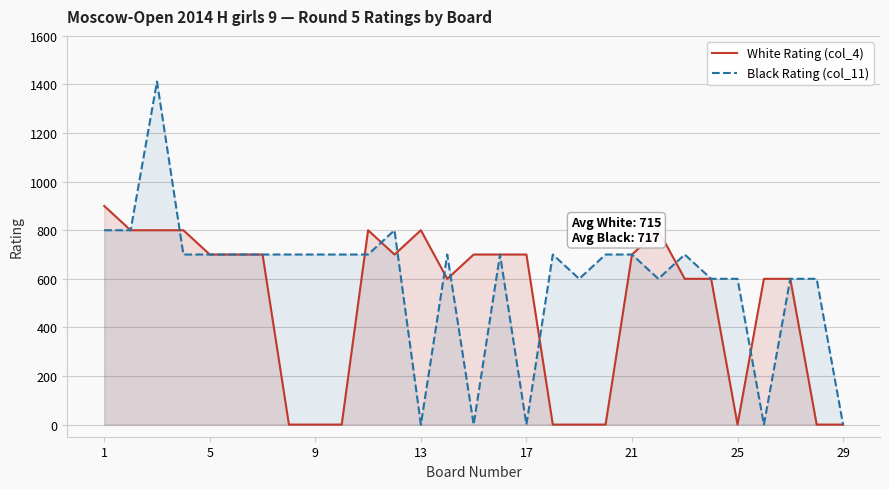

List the series in order of their overall mean, lowest first.

White Rating (col_4), Black Rating (col_11)